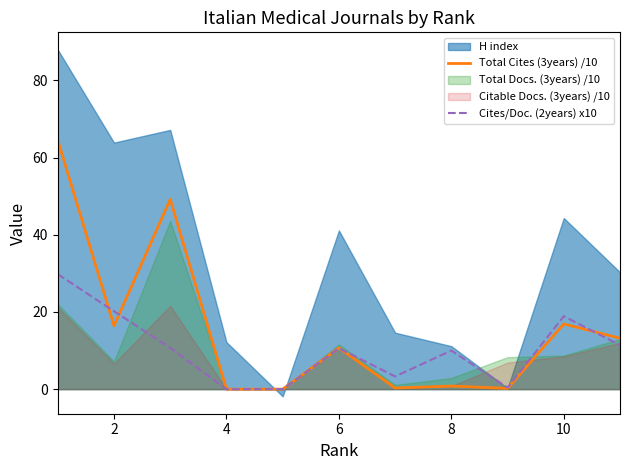

Where is the first local minimum for Total Cites (3years) /10?

2